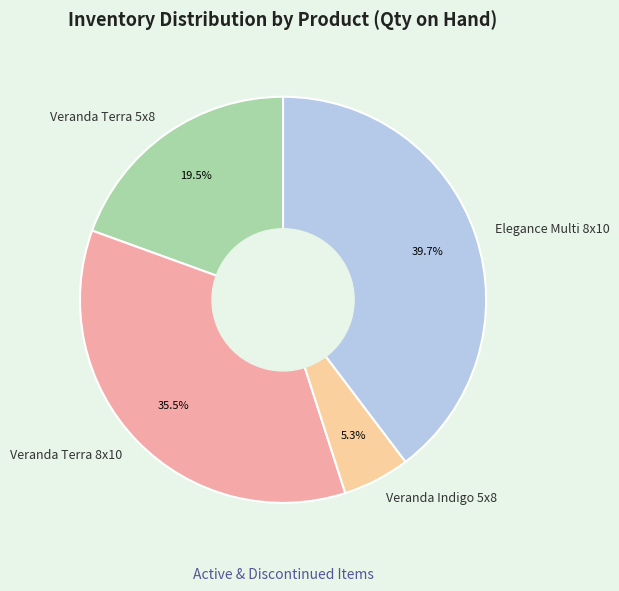

How many slices are in this pie chart?

4